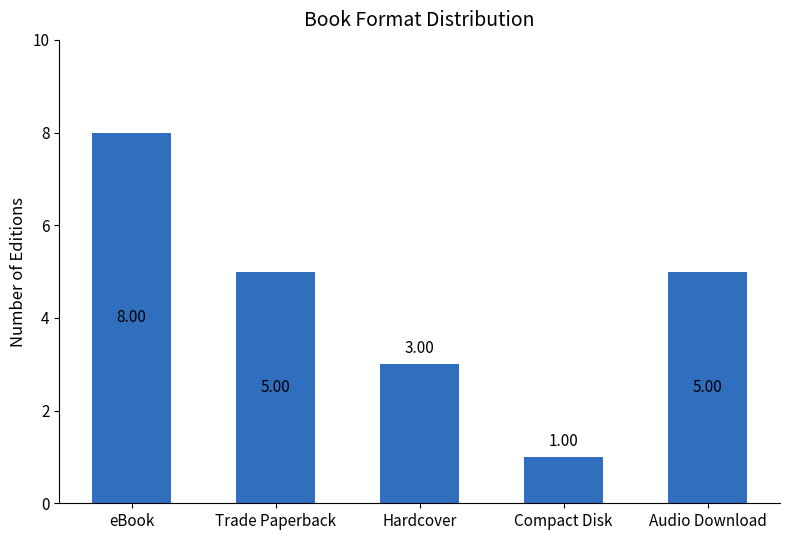

What is the sum of all values?

22